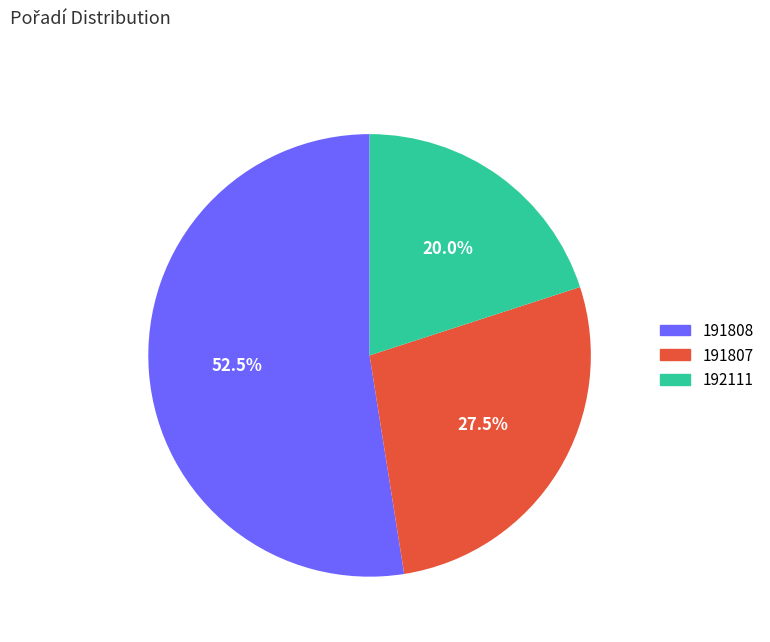

Count the number of slices in the pie.

3